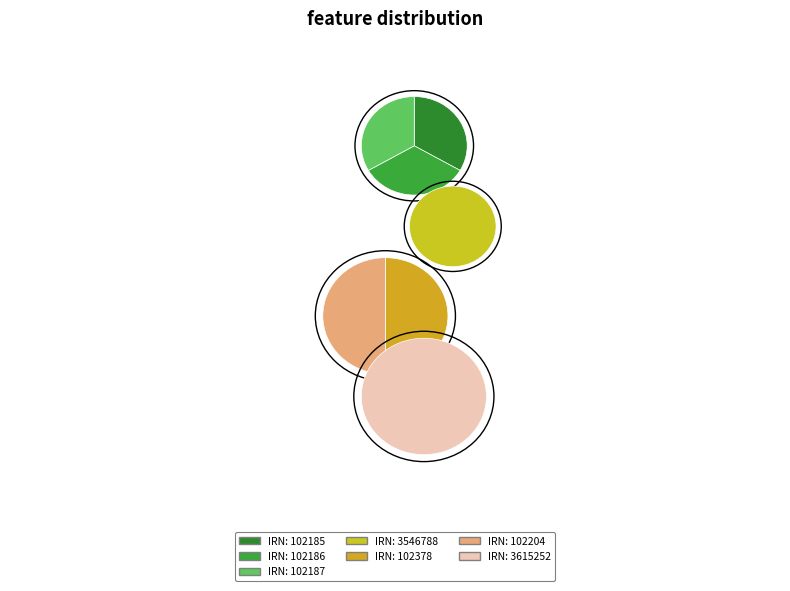

To the nearest percent, what is the combined percentage of Lichinaceae (102186) and Lichinaceae (102187)?

3%